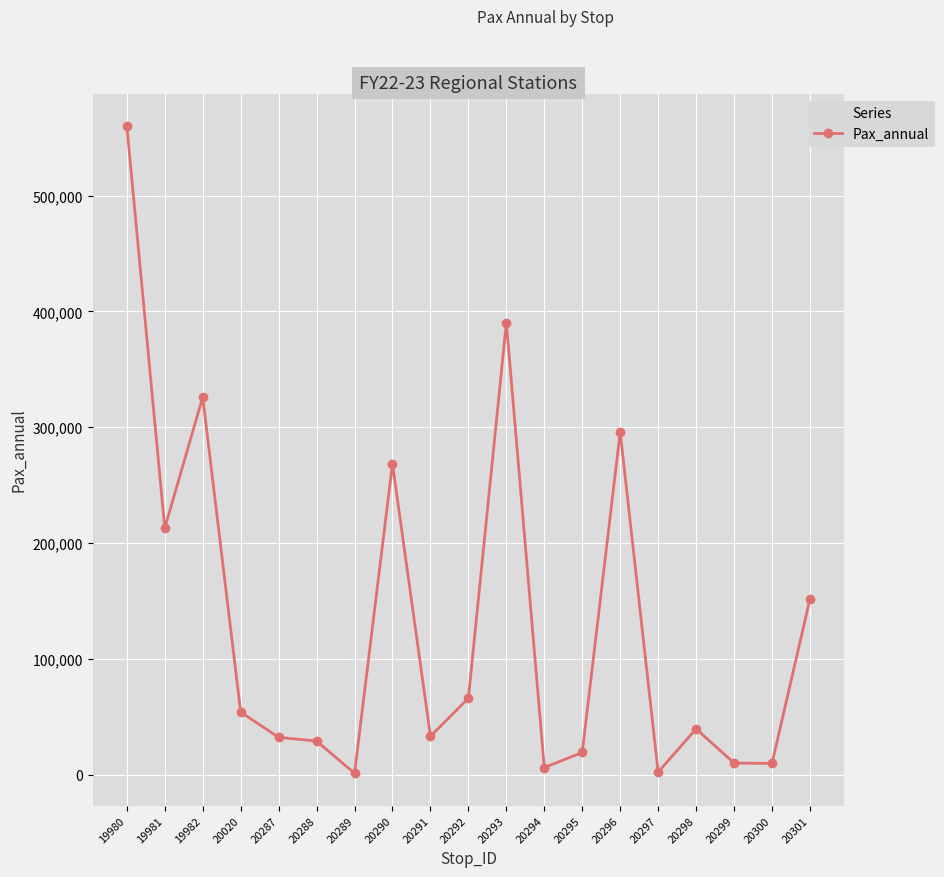

Approximately how many times larger is the value at 20288 compared to 20020?

0.5